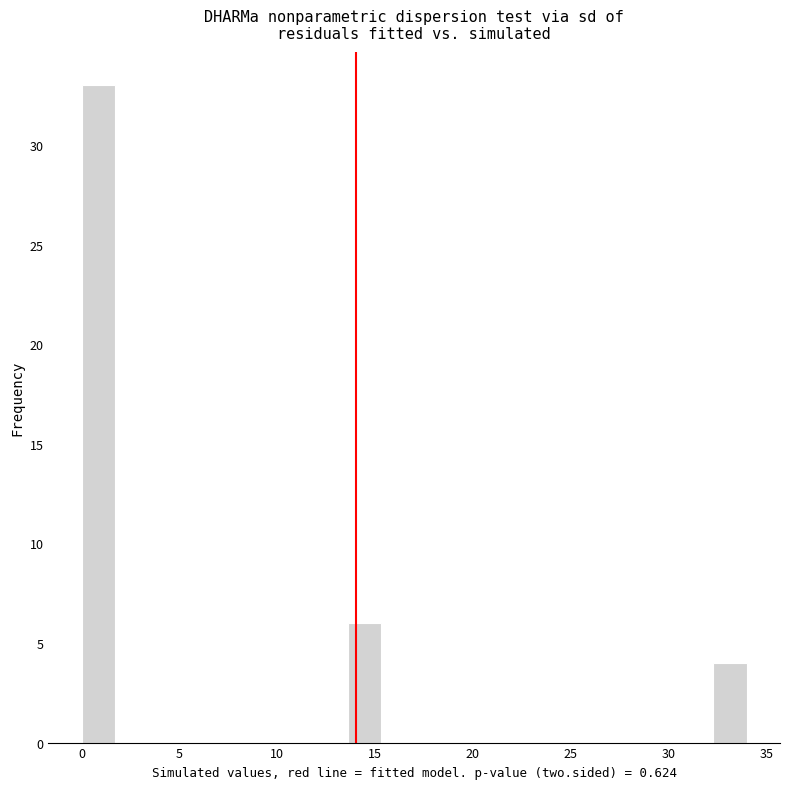

Around what value on the x-axis is the tallest bar? Give the approximate position of its centre, as read against the axis.

1.0